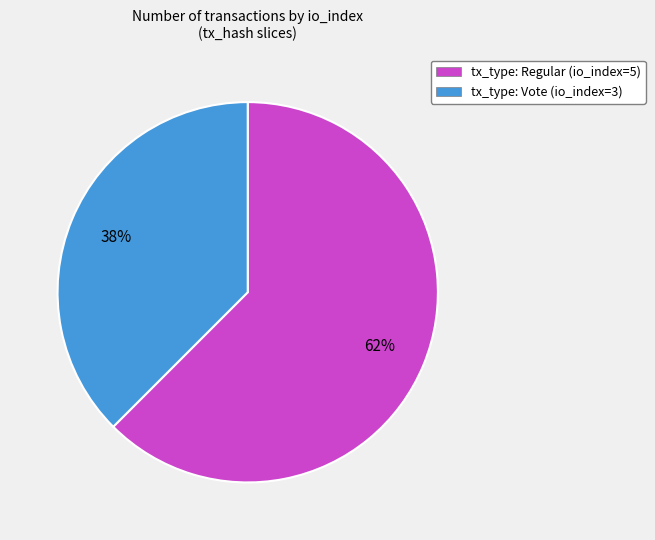

What is the largest slice in the pie chart?

tx_type: Regular (io_index=5)